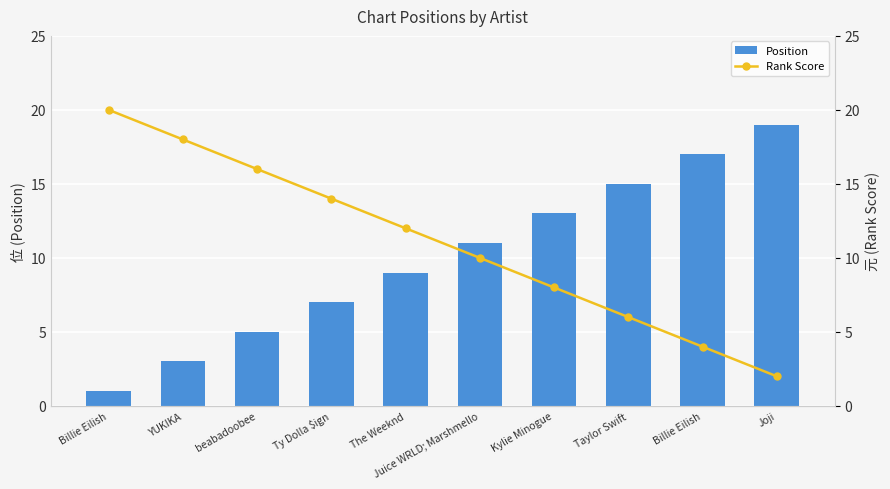

Reading left to right, transcribe all the data shown in this chart.

Position: Billie Eilish=1	YUKIKA=3	beabadoobee=5	Ty Dolla $ign=7	The Weeknd=9	Juice WRLD; Marshmello=11	Kylie Minogue=13	Taylor Swift=15	Billie Eilish=17	Joji=19
Rank Score: Billie Eilish=20	YUKIKA=18	beabadoobee=16	Ty Dolla $ign=14	The Weeknd=12	Juice WRLD; Marshmello=10	Kylie Minogue=8	Taylor Swift=6	Billie Eilish=4	Joji=2